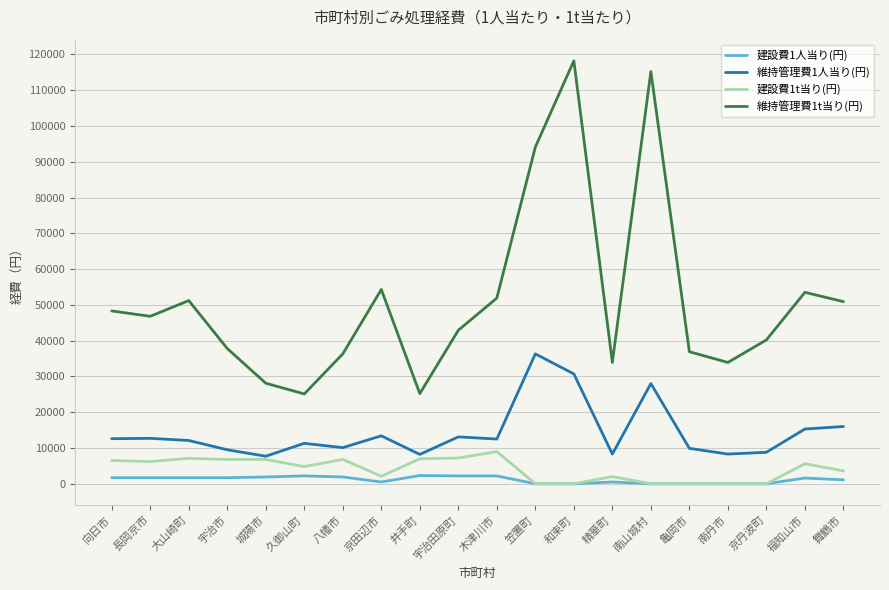

List the series in order of their peak value, highest first.

維持管理費1t当り(円), 維持管理費1人当り(円), 建設費1t当り(円), 建設費1人当り(円)